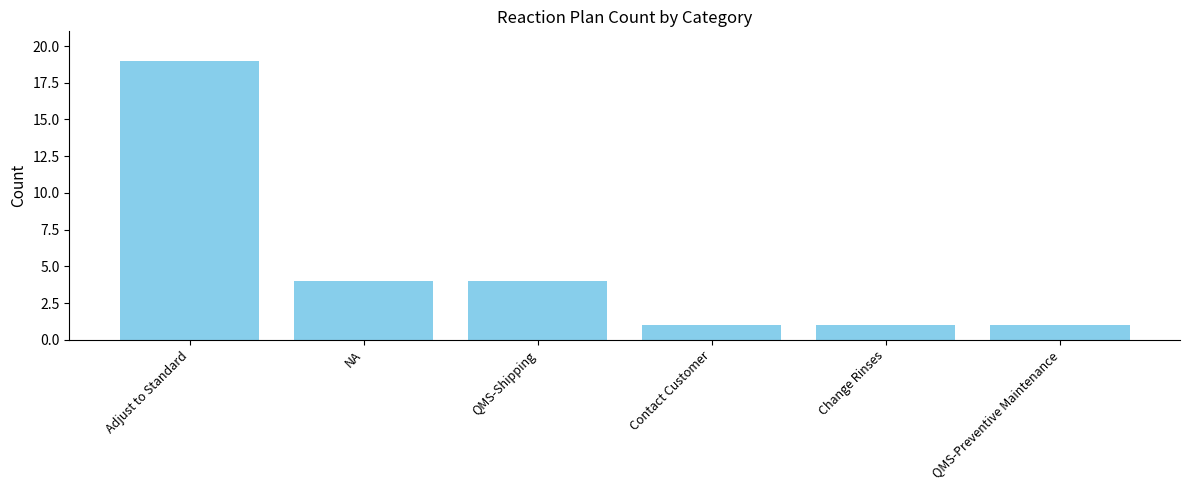

What is the maximum value shown in the chart?

19